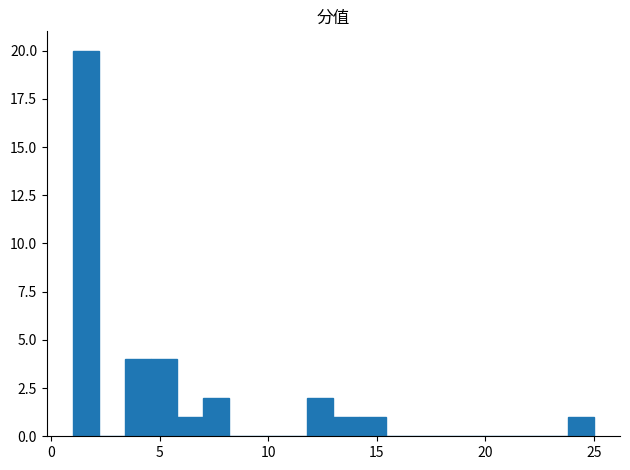

Read against the x-axis, roughly where is the centre of the tallest bar?

1.5